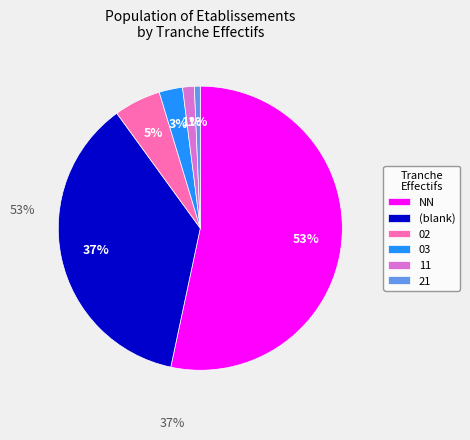

Is there any slice that represents more than half of the pie?

Yes